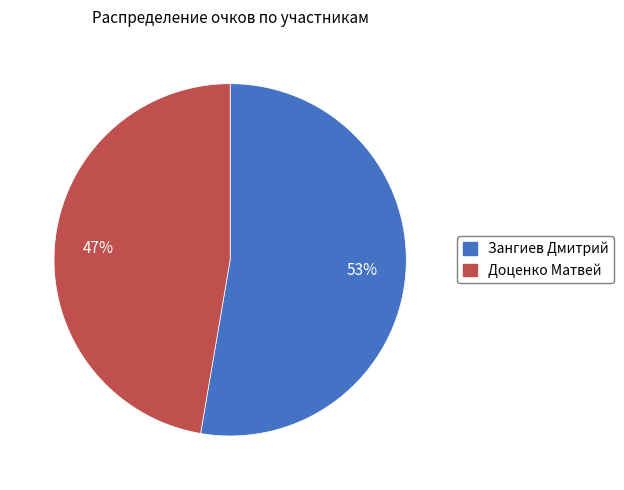

What is the largest slice in the pie chart?

Зангиев Дмитрий